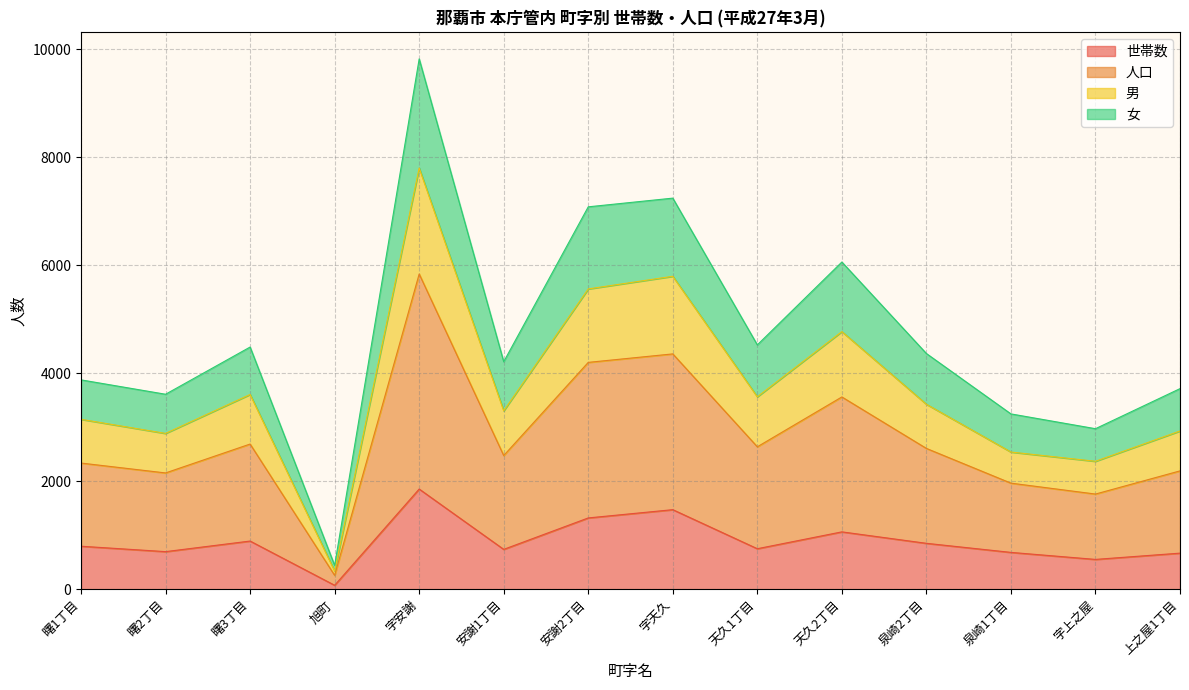

At which category is the sum across all series the highest?

字安謝